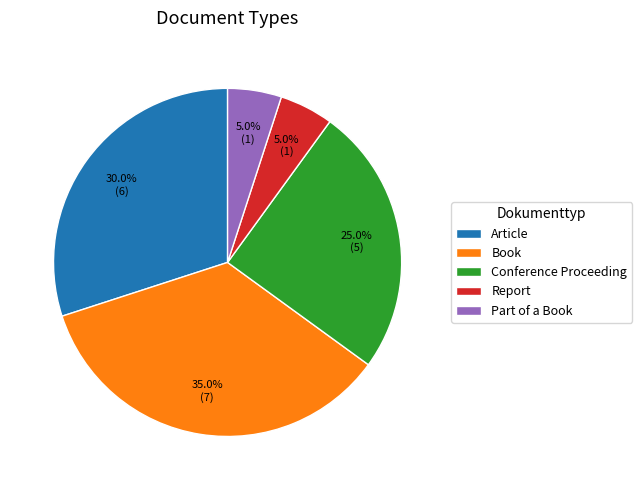

The Part of a Book slice represents 1% of the pie. True or false?

False